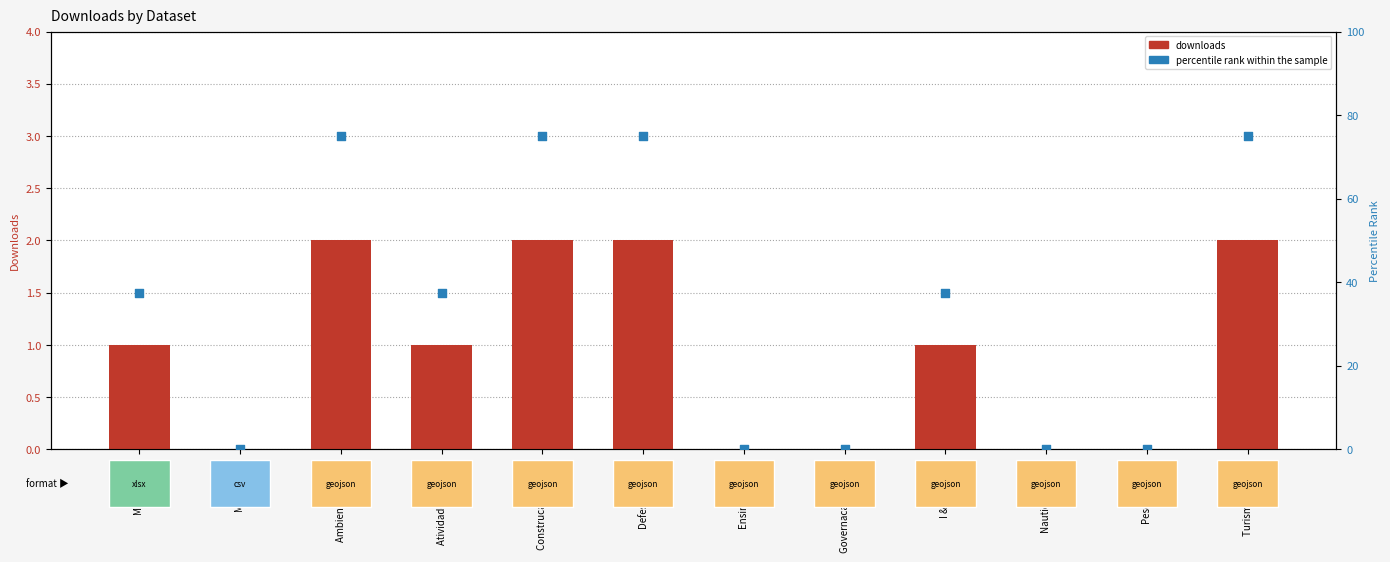

At which category is the sum across all series the highest?

Ambiente geojson